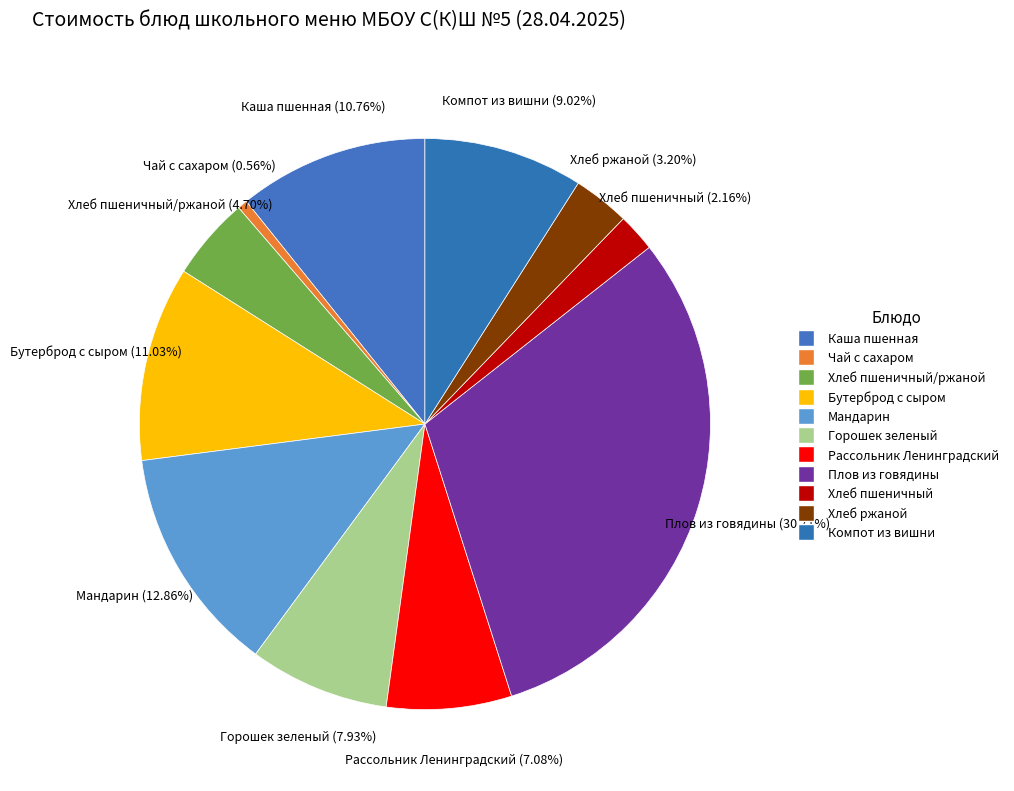

How many slices are in this pie chart?

11